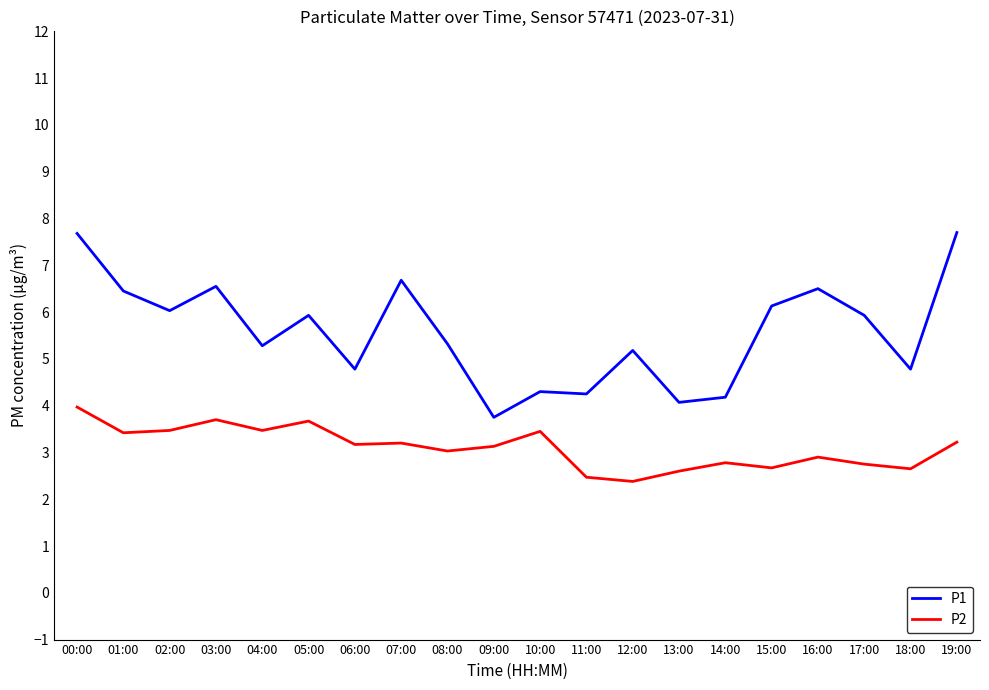

What position from the right is 00:00?

20